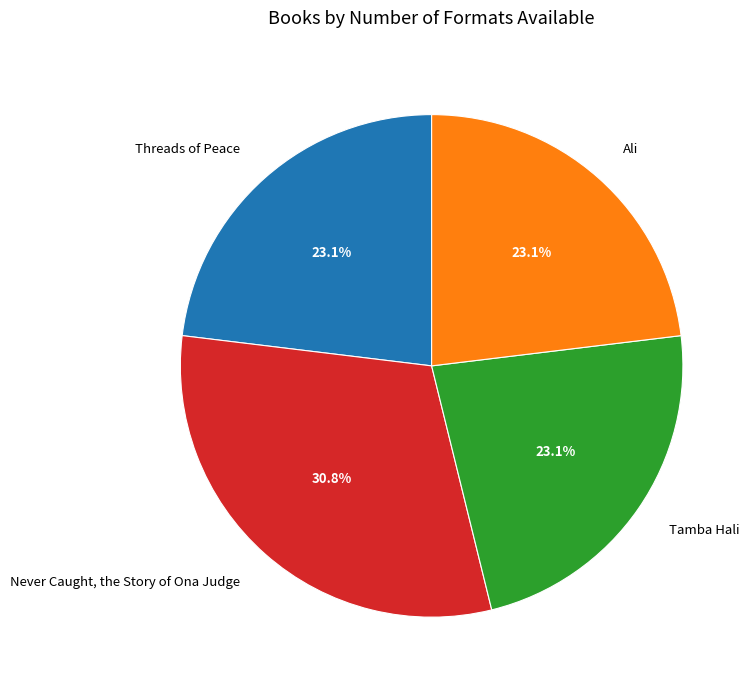

Does Threads of Peace represent more than half of the total?

No